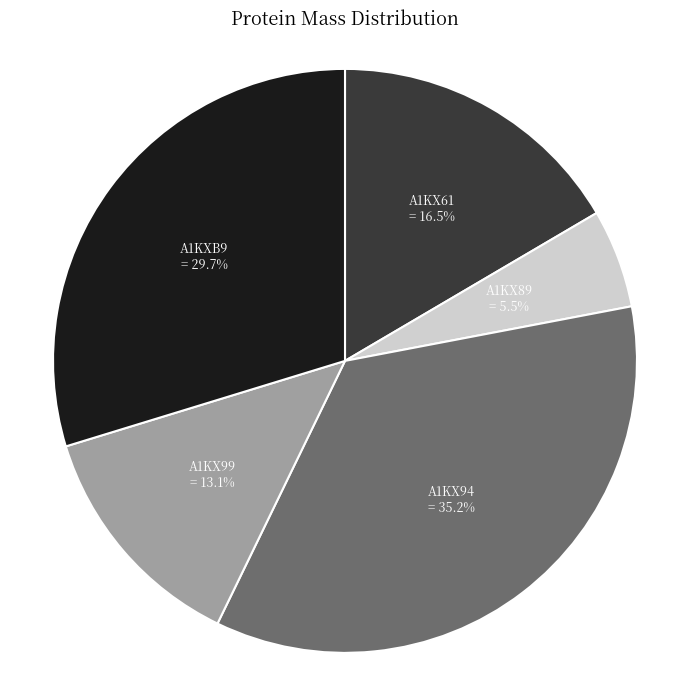

What percentage is the A1KX94 slice, to the nearest percent?

35%